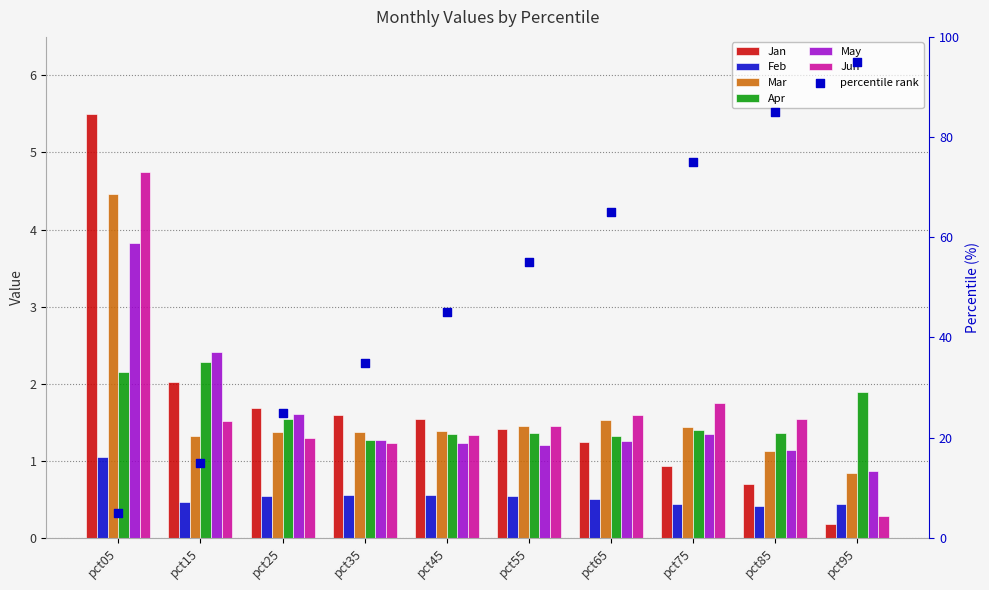

Is the value of Jan at pct15 greater than the value of Mar at pct45?

Yes